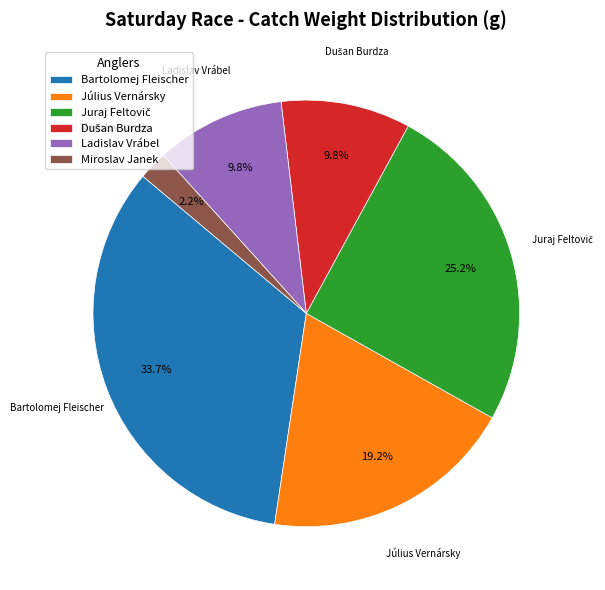

What portion of the pie excludes Miroslav Janek?

97.8%